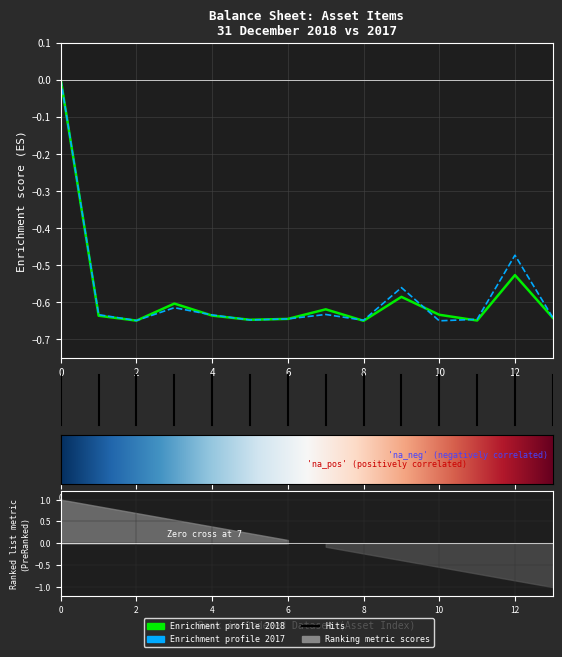

How many values in As at 31 December 2017 are below zero?

13